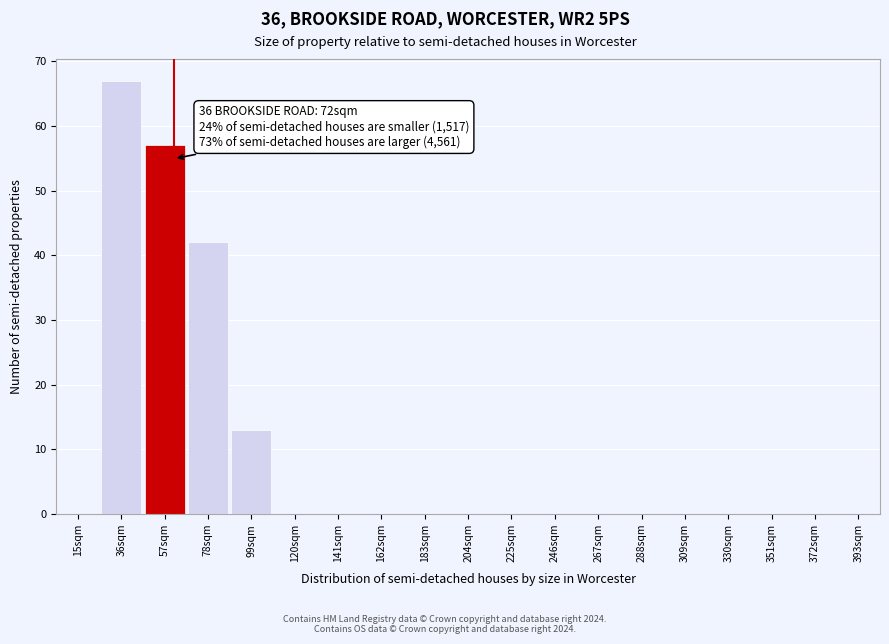

Reading left to right, list all the values displayed in this chart.

15sqm=0	36sqm=67	57sqm=57	78sqm=42	99sqm=13	120sqm=0	141sqm=0	162sqm=0	183sqm=0	204sqm=0	225sqm=0	246sqm=0	267sqm=0	288sqm=0	309sqm=0	330sqm=0	351sqm=0	372sqm=0	393sqm=0